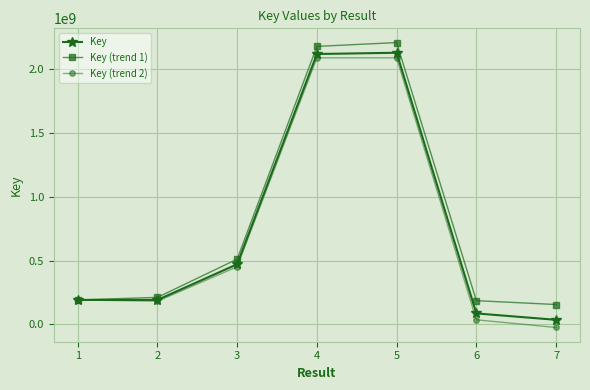

Does the chart display data point markers on the line(s)?

Yes